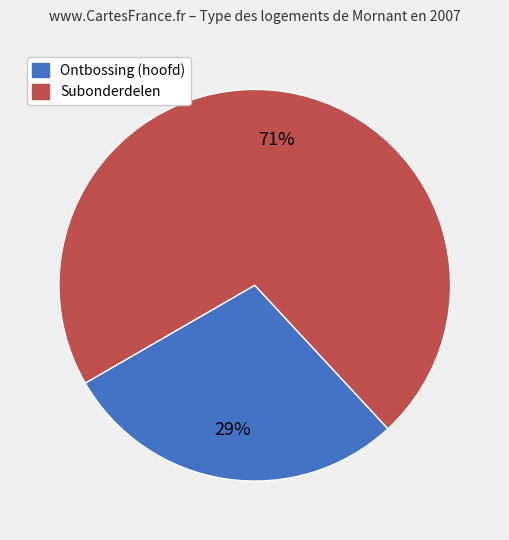

How many slices are in this pie chart?

2